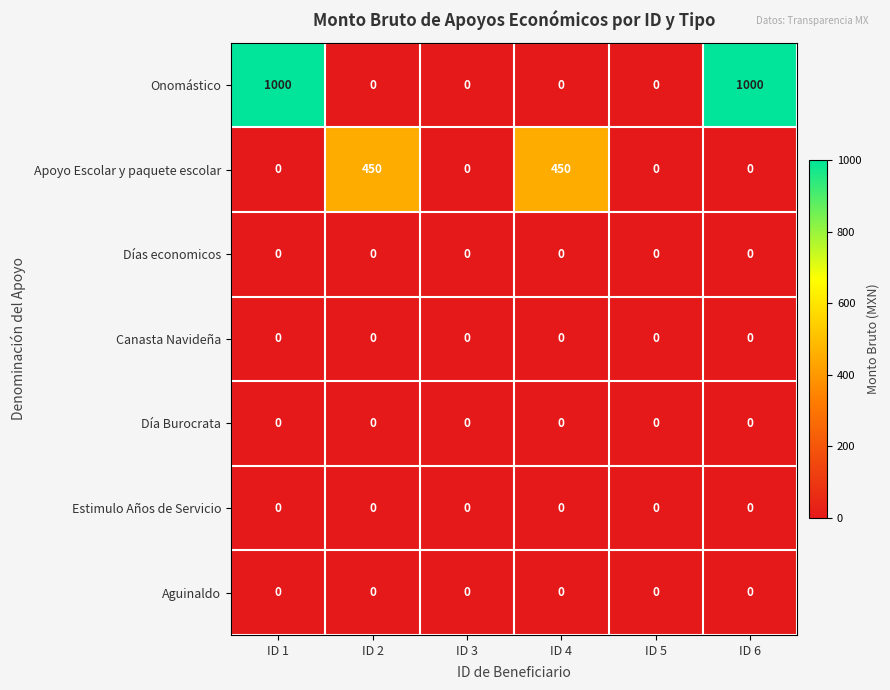

The Onomástico series shows 1000 at ID 6. True or false?

True